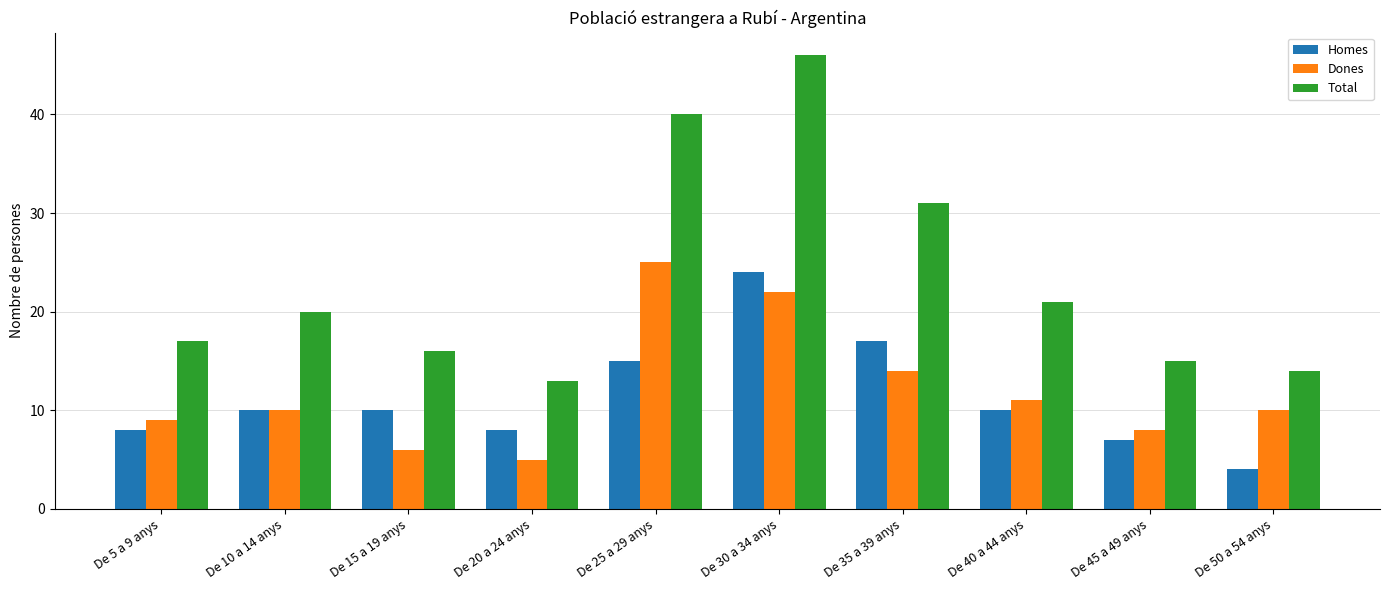

Which series has the largest range (max minus min)?

Total